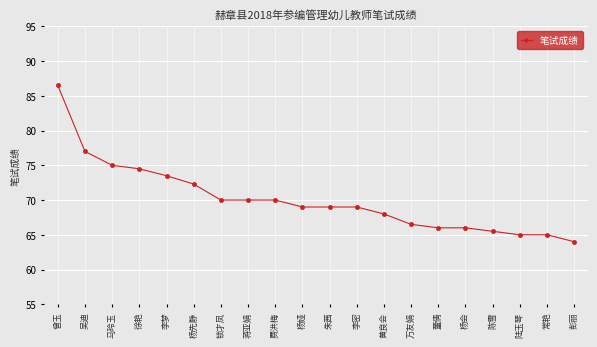

Is this an area chart (filled region under the line)?

No